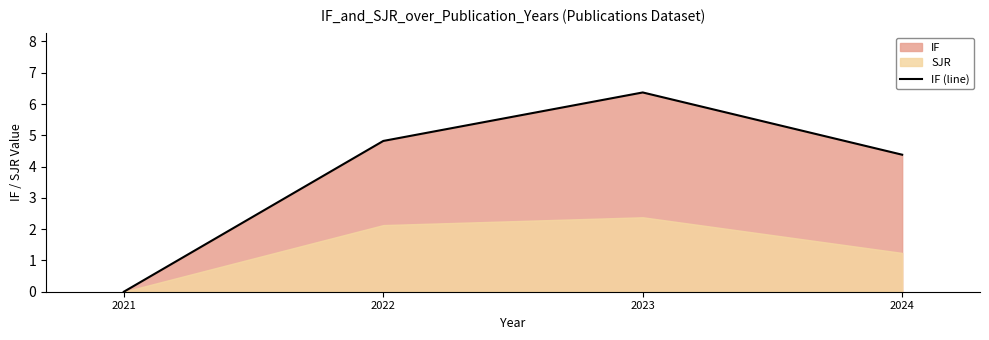

Is it true that the value at 2023 is 9.0?

False